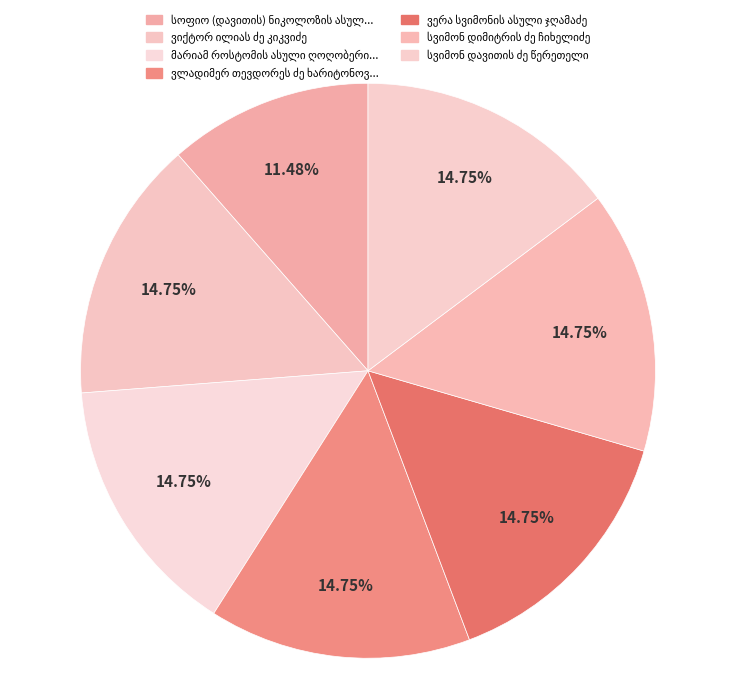

To the nearest percent, what percentage of the pie is მარიამ როსტომის ასული ღოღობერიძისა?

15%